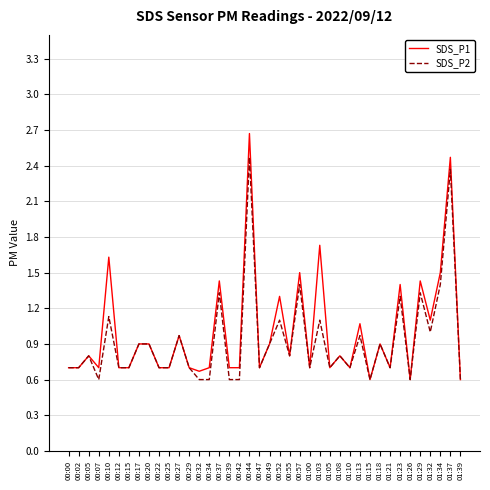

What is the approximate value of SDS_P2 at 01:03?

1.1